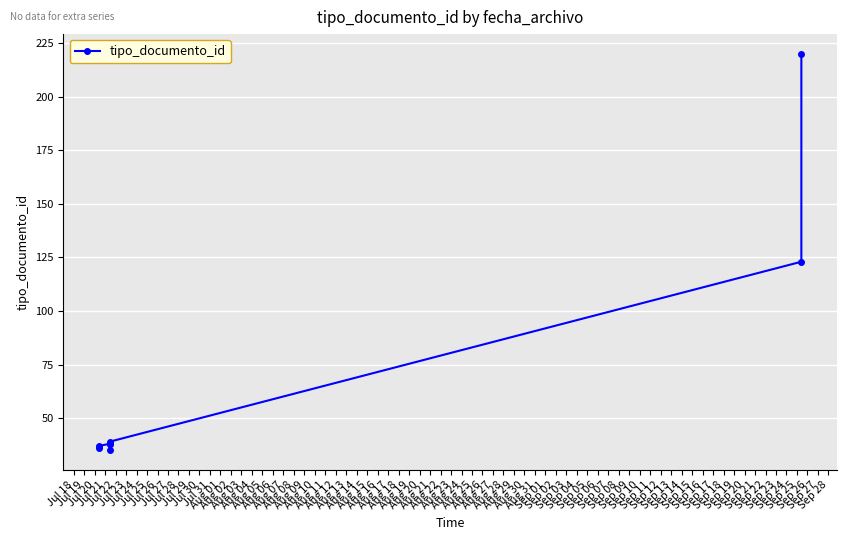

What is the ratio of the value at Jul 18 to the value at Jul 22?

0.9